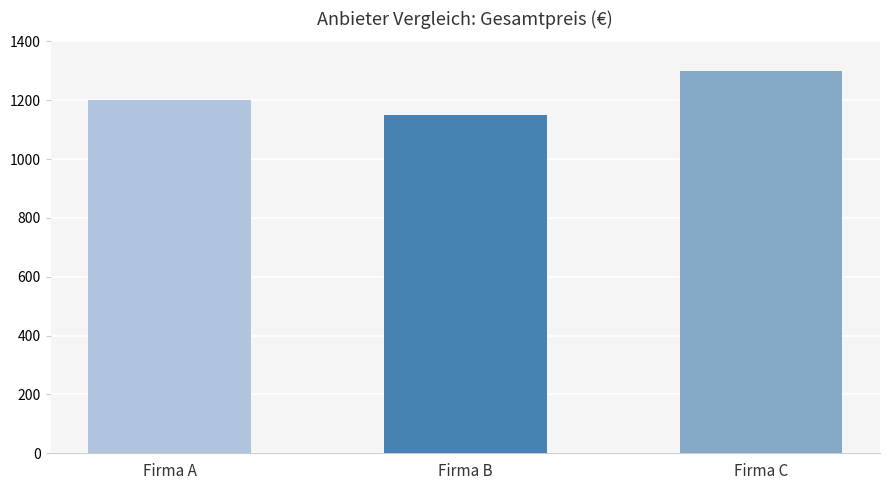

Reading left to right, list all the values displayed in this chart.

Firma A=1200	Firma B=1150	Firma C=1300